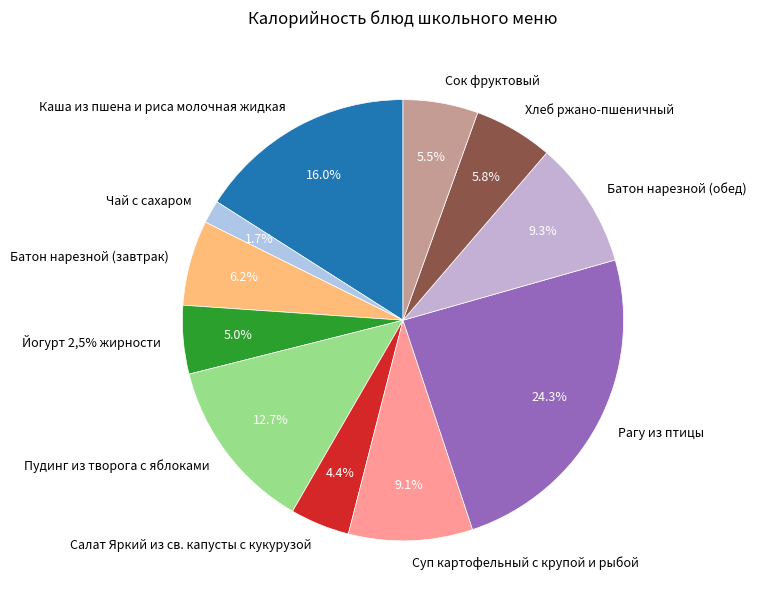

Rank the categories by value from highest to lowest.

Рагу из птицы, Каша из пшена и риса молочная жидкая, Пудинг из творога с яблоками, Батон нарезной (обед), Суп картофельный с крупой и рыбой, Батон нарезной (завтрак), Хлеб ржано-пшеничный, Сок фруктовый, Йогурт 2,5% жирности, Салат Яркий из св. капусты с кукурузой, Чай с сахаром